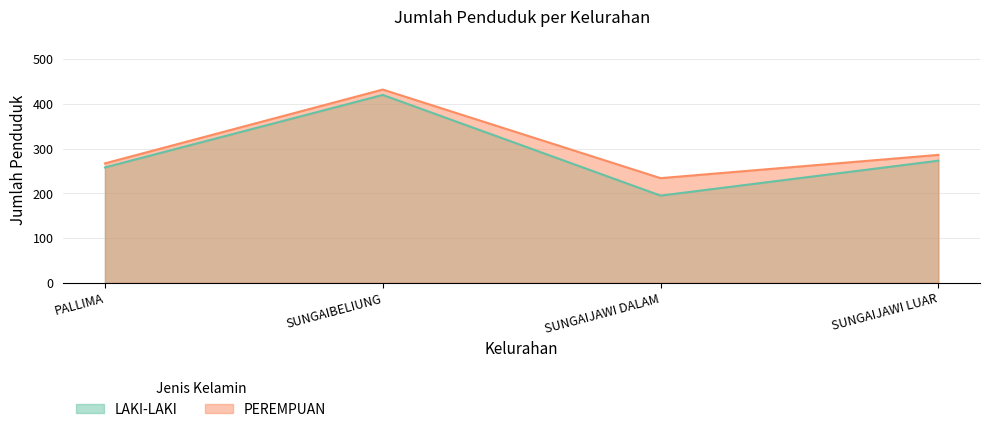

Reading right to left, extract all data points from this chart.

LAKI-LAKI: 273	195	420	258
PEREMPUAN: 286	234	432	267